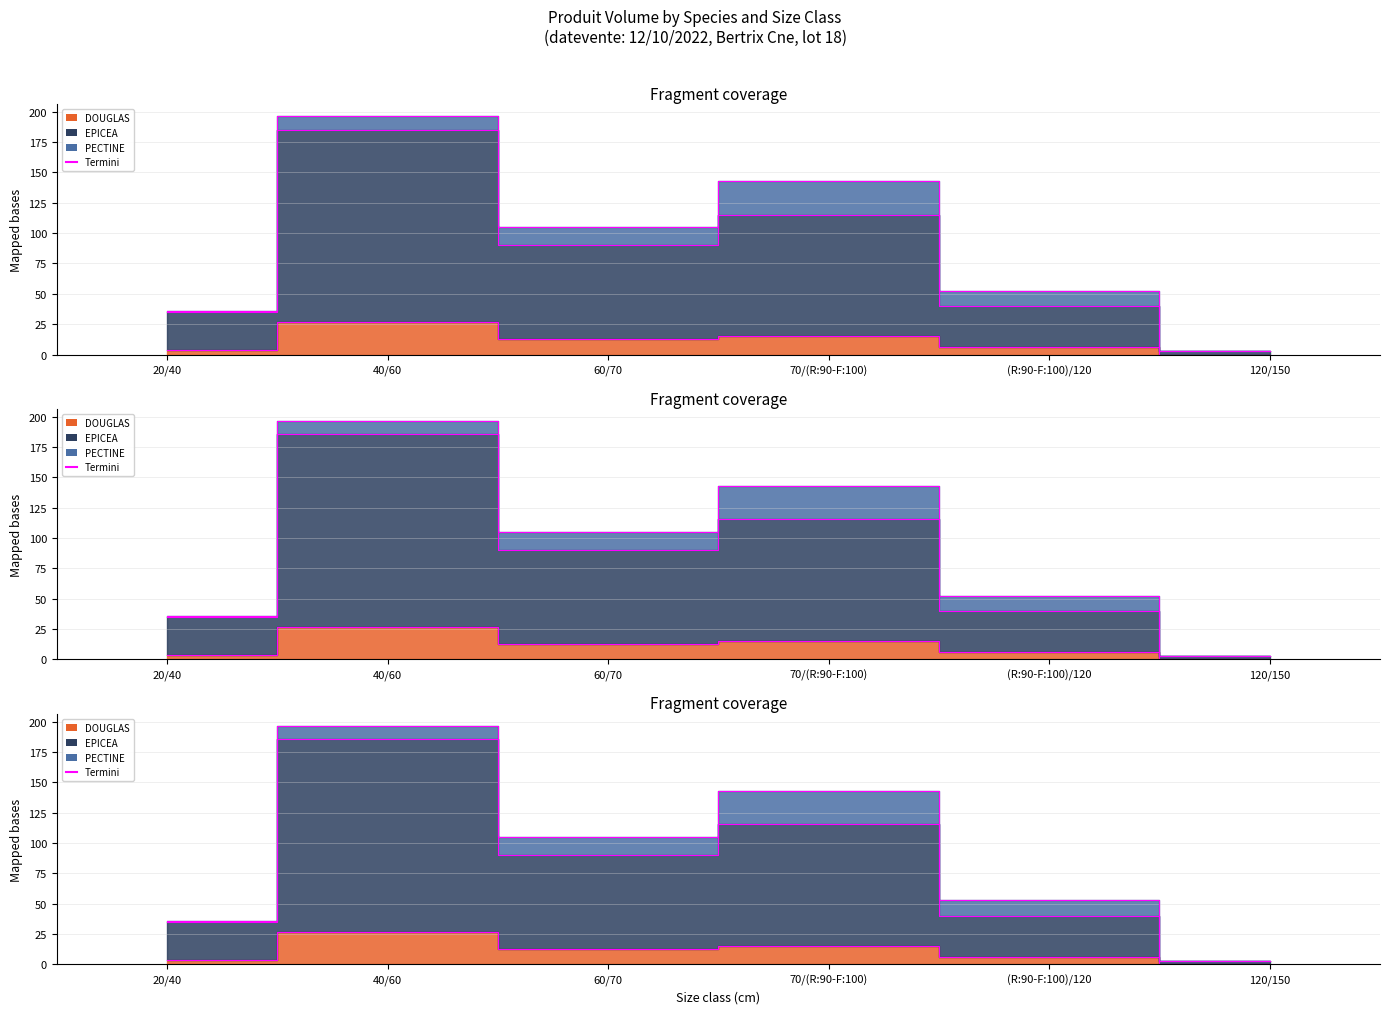

What is the sum of all DOUGLAS values?

64.3